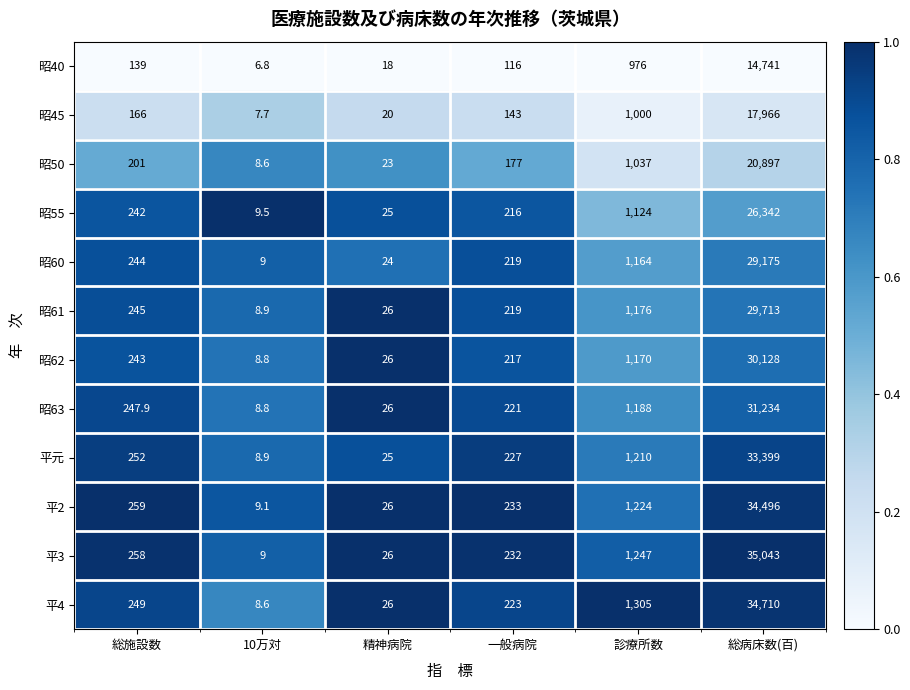

What is the difference between the highest and lowest values at 総病床数(百)?

20302.0